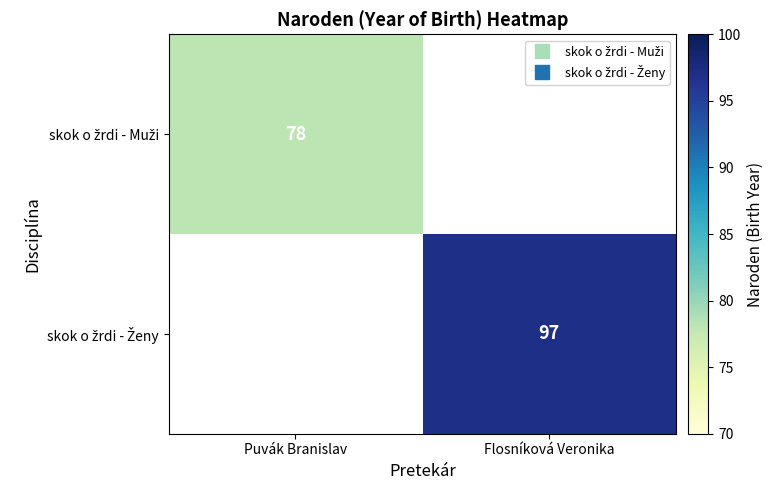

True or false: skok o žrdi - Ženy has a value of 146.5 at Flosníková Veronika.

False